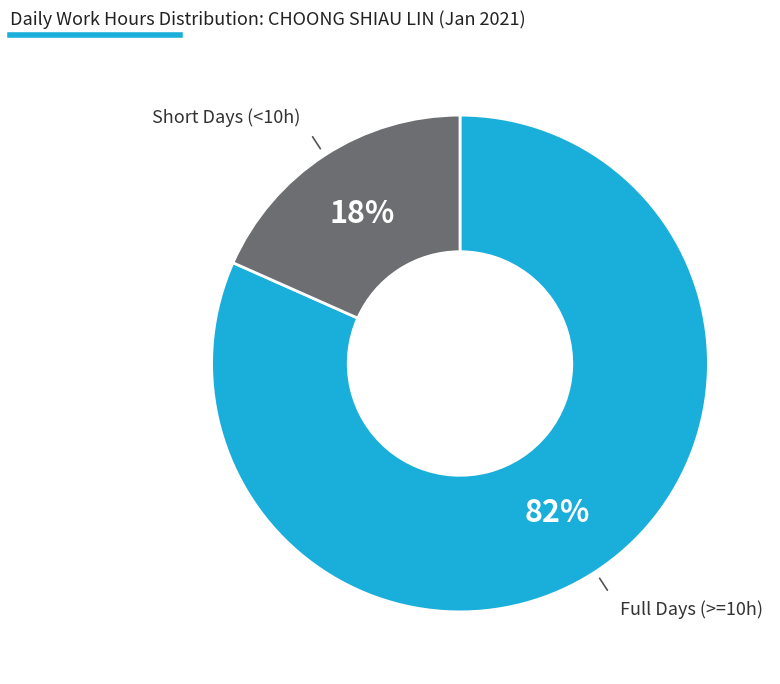

Does any single category account for the majority?

Yes